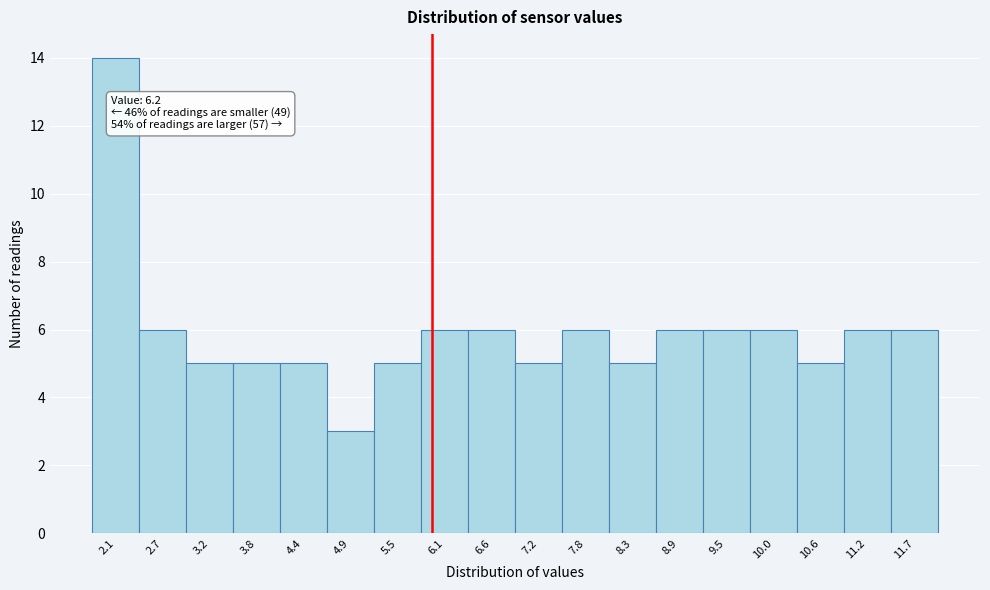

Reading left to right, extract all data points from this chart.

2.1=14	2.7=6	3.2=5	3.8=5	4.4=5	4.9=3	5.5=5	6.1=6	6.6=6	7.2=5	7.8=6	8.3=5	8.9=6	9.5=6	10.0=6	10.6=5	11.2=6	11.7=6